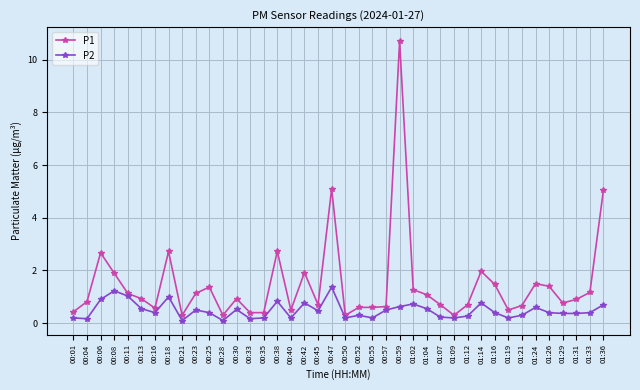

What is the label of the 32nd point from the left?

01:16